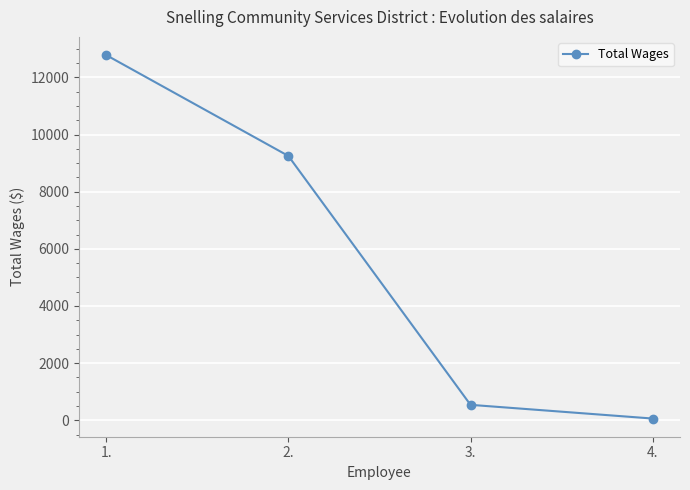

The value at 3. is 540. True or false?

True